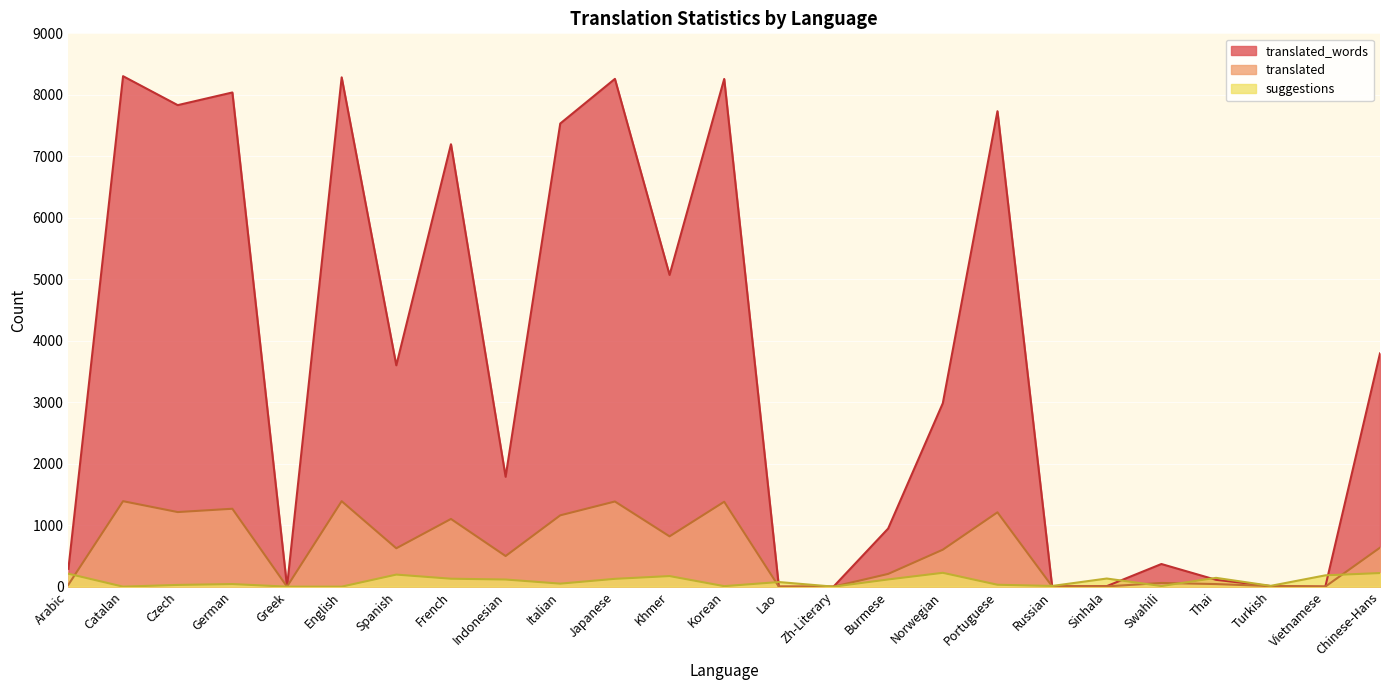

What is the sum of the translated_words values at Italian and Turkish?

7542